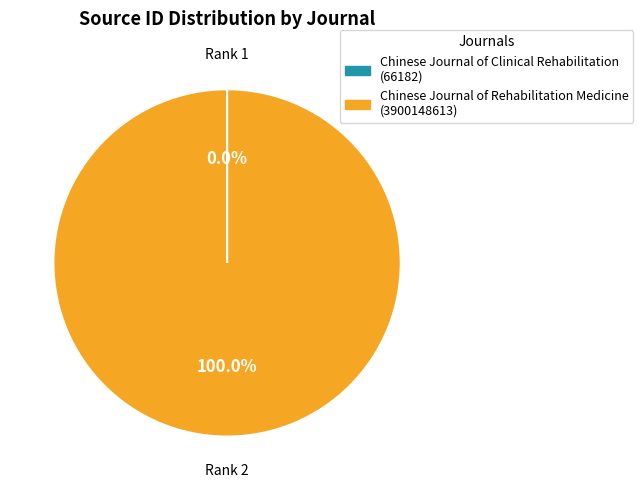

Which category accounts for the majority?

Chinese Journal of Rehabilitation Medicine